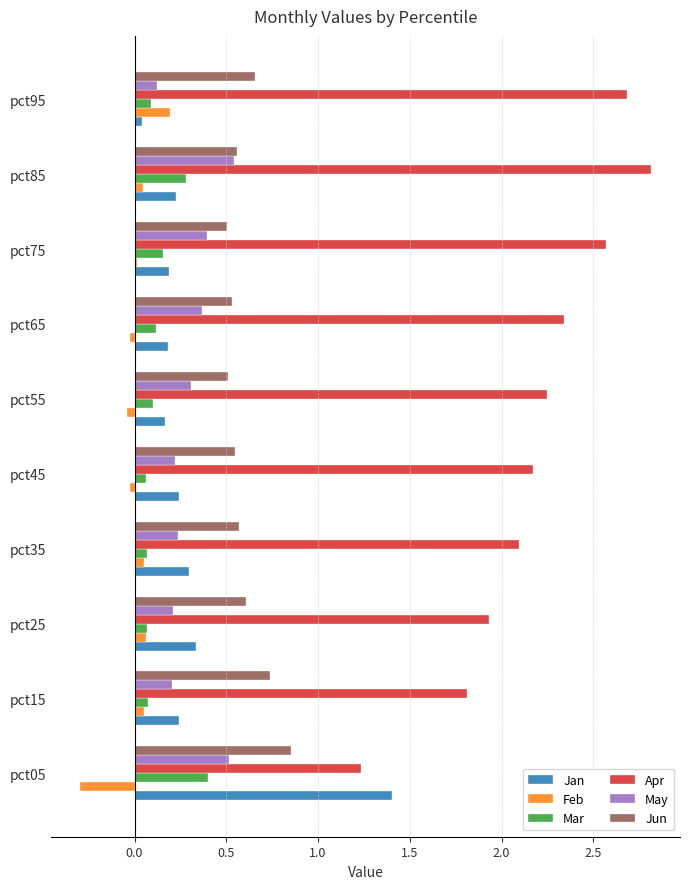

Which category has the lowest value across all series?

pct05